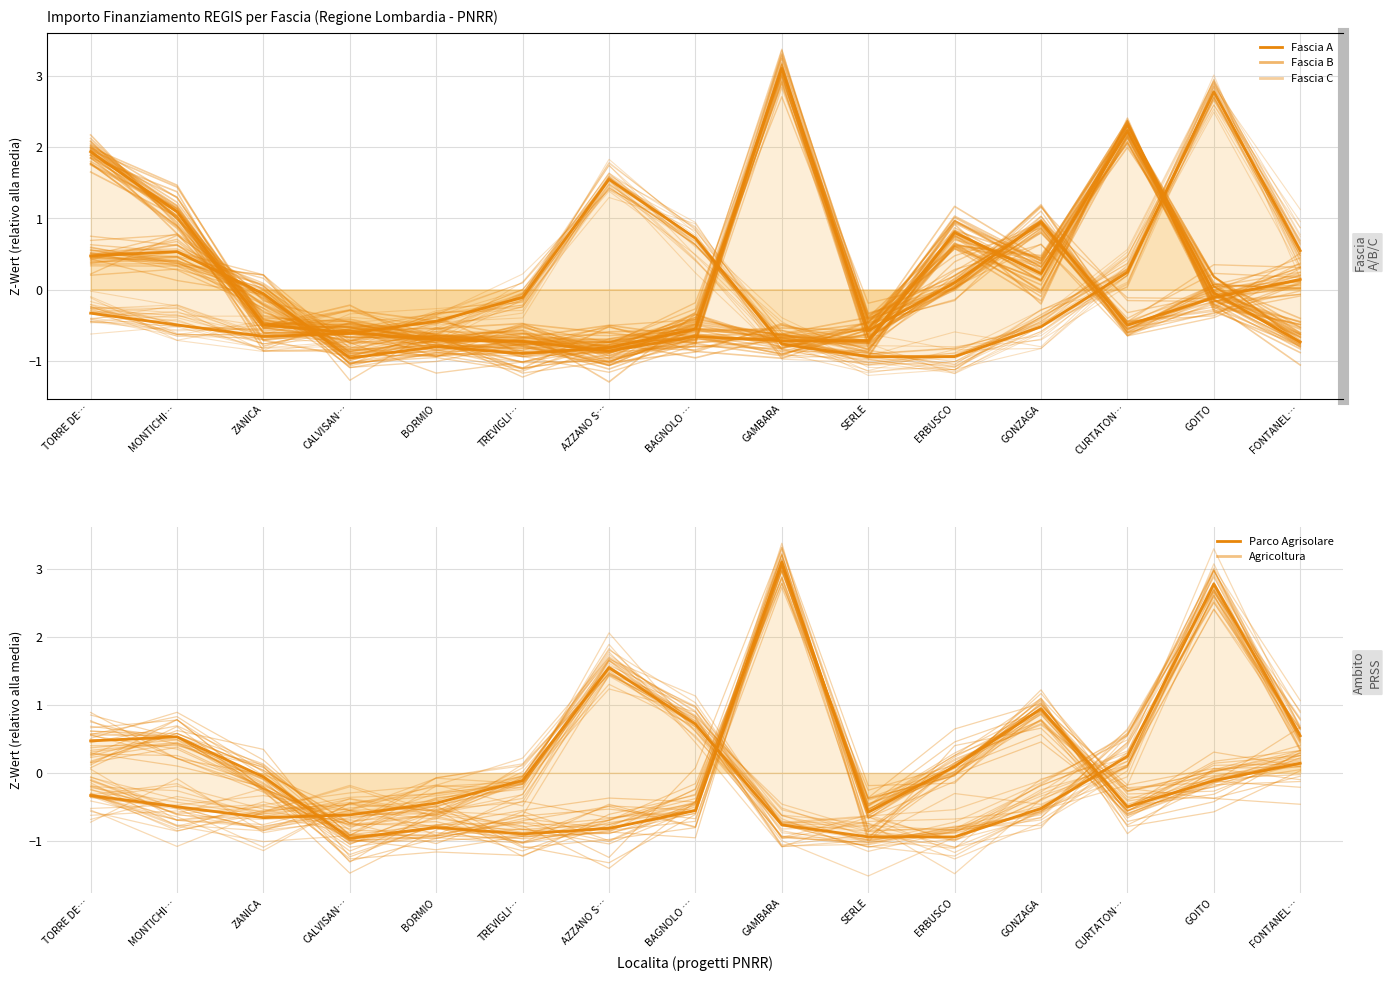

Which category has the lowest value in the Parco Agrisolare series?

GAMBARA